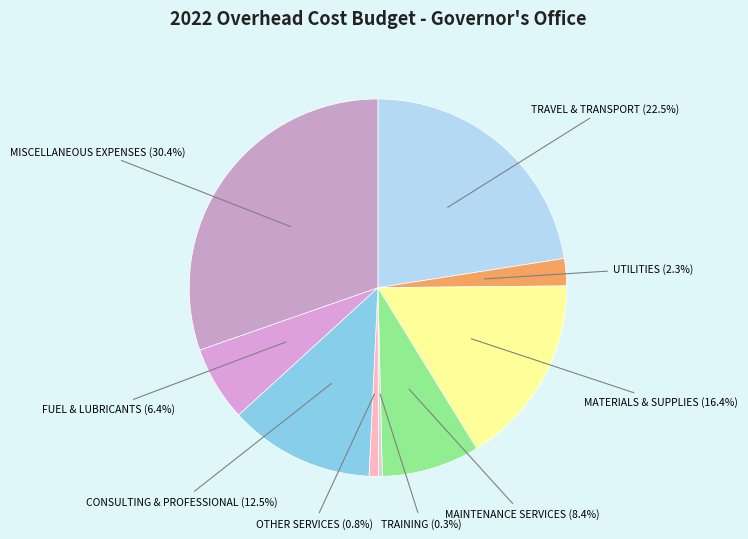

Combined, what portion of the pie is FUEL & LUBRICANTS and TRAVEL & TRANSPORT?

28.9%